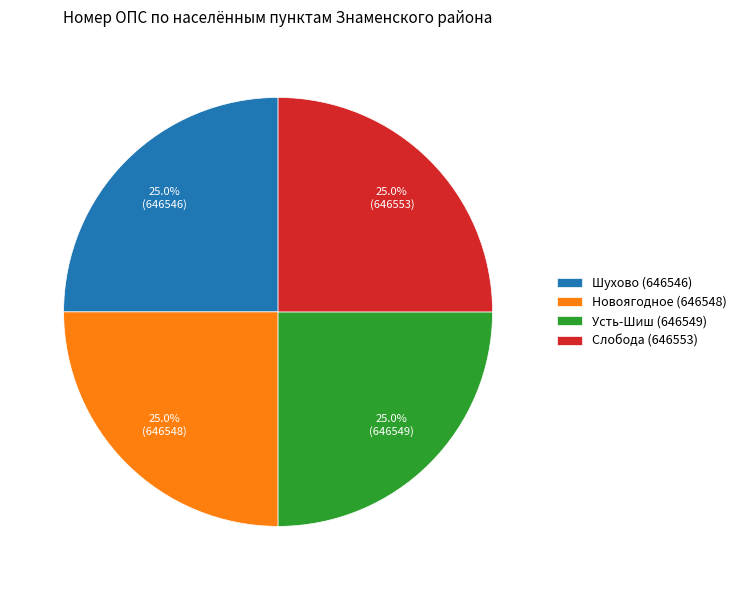

What percentage is the Усть-Шиш (646549) slice, to the nearest percent?

25%